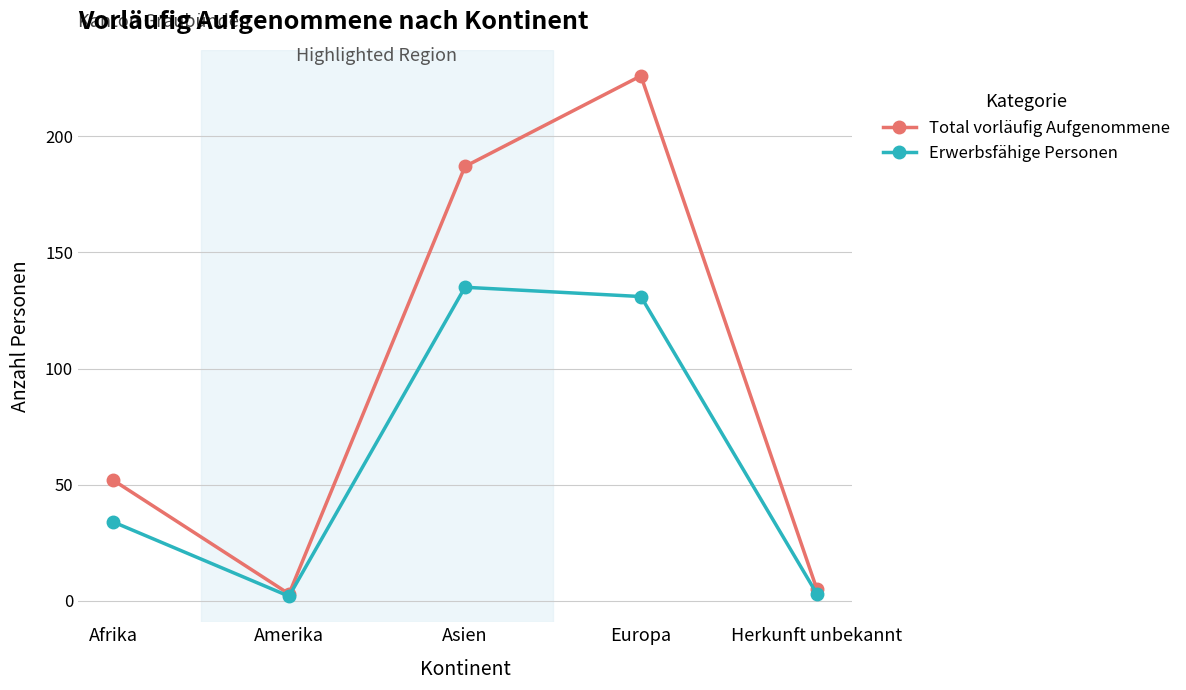

Which label corresponds to the largest value in the chart?

Europa